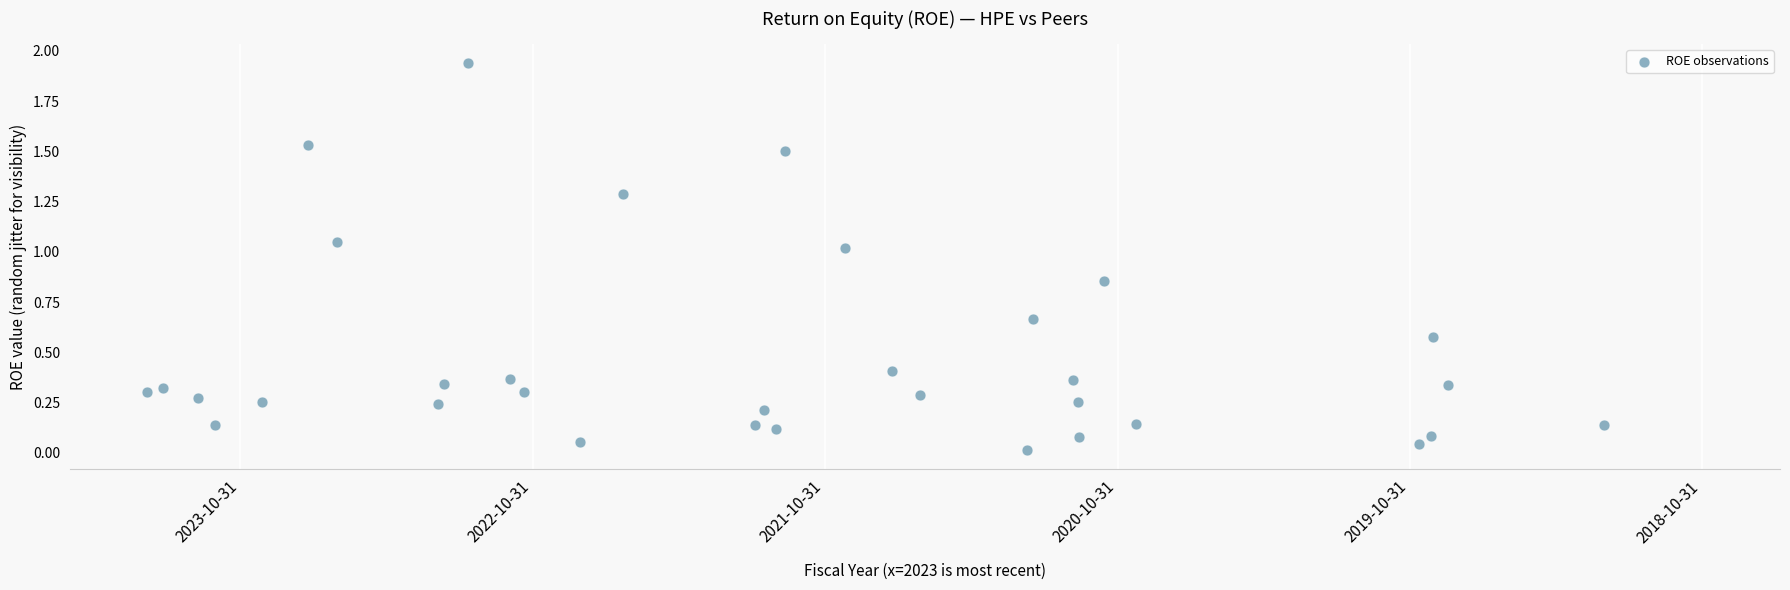

What is the range of X values (max minus min)?

5.0